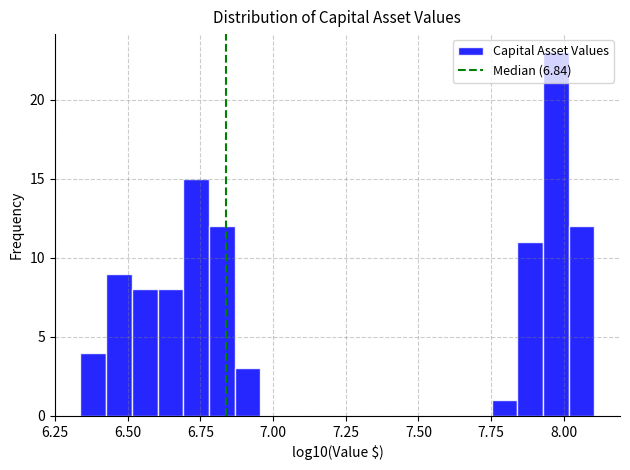

Around what value on the x-axis is the tallest bar? Give the approximate position of its centre, as read against the axis.

7.95